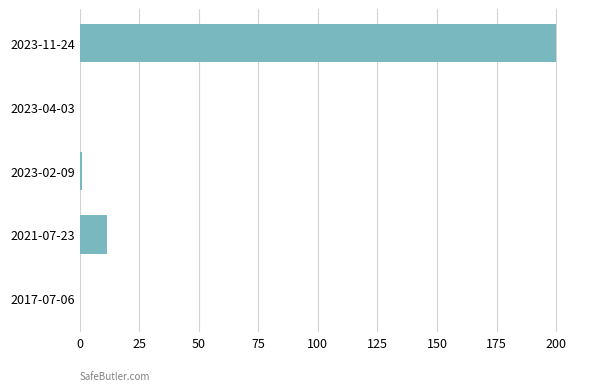

What is the sum of all values?

212.5